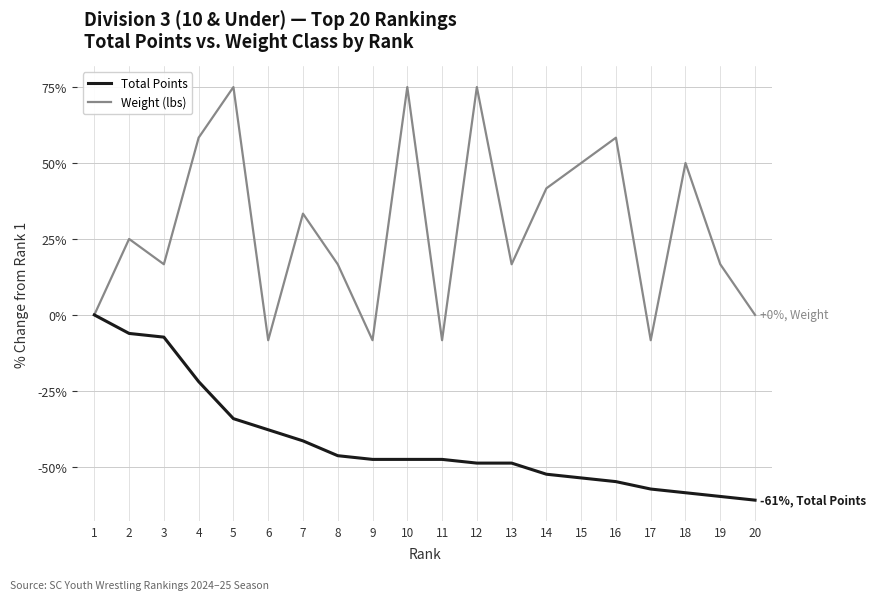

What is the smallest value displayed?

-61.0